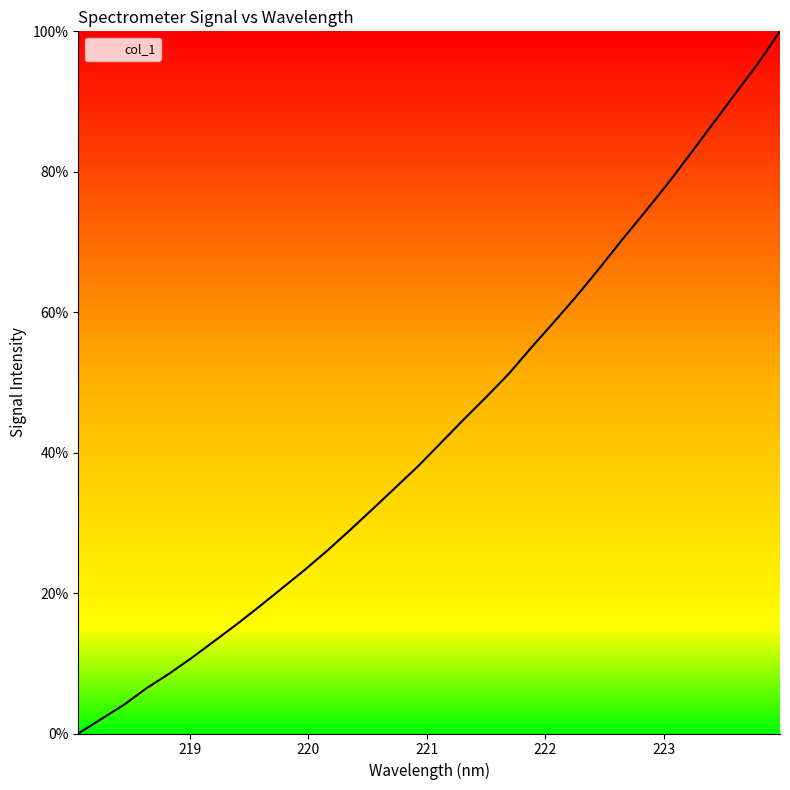

What is the greatest value displayed?

100.0